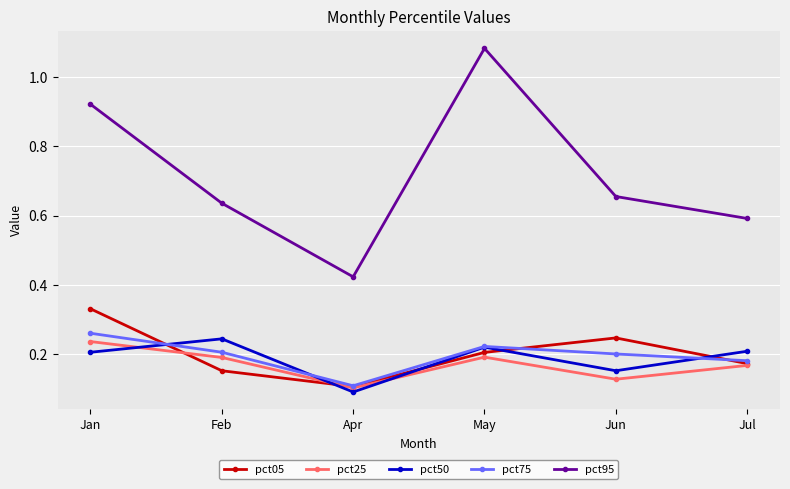

True or false: pct25 has a value of 0.2 at Feb.

True